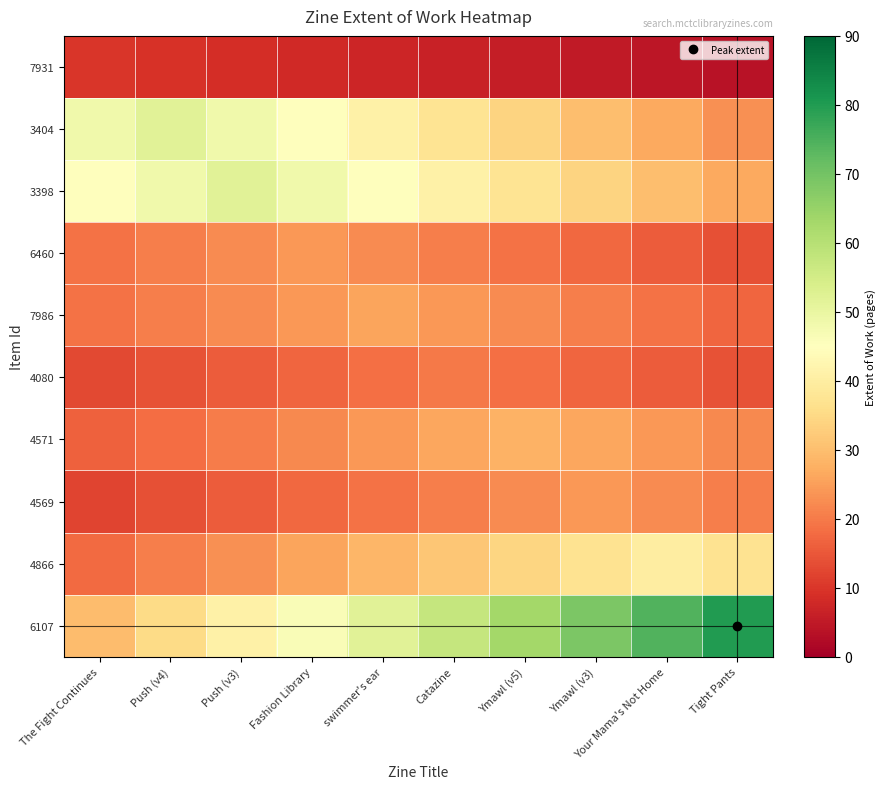

Reading right to left, what are all the values shown in this chart?

7931: Tight Pants=3.7	Your Mama's Not Home=4.4	Ymawl (v3)=5.1	Ymawl (v5)=5.8	Catazine=6.5	swimmer's ear=7.2	Fashion Library=7.9	Push (v3)=8.6	Push (v4)=9.3	The Fight Continues=10.0
3404: Tight Pants=22.9	Your Mama's Not Home=26.5	Ymawl (v3)=30.2	Ymawl (v5)=33.8	Catazine=37.4	swimmer's ear=41.1	Fashion Library=44.7	Push (v3)=48.4	Push (v4)=52.0	The Fight Continues=48.4
3398: Tight Pants=26.5	Your Mama's Not Home=30.2	Ymawl (v3)=33.8	Ymawl (v5)=37.4	Catazine=41.1	swimmer's ear=44.7	Fashion Library=48.4	Push (v3)=52.0	Push (v4)=48.4	The Fight Continues=44.7
6460: Tight Pants=13.9	Your Mama's Not Home=15.6	Ymawl (v3)=17.3	Ymawl (v5)=19.0	Catazine=20.6	swimmer's ear=22.3	Fashion Library=24.0	Push (v3)=22.3	Push (v4)=20.6	The Fight Continues=19.0
7986: Tight Pants=16.9	Your Mama's Not Home=18.7	Ymawl (v3)=20.5	Ymawl (v5)=22.4	Catazine=24.2	swimmer's ear=26.0	Fashion Library=24.2	Push (v3)=22.4	Push (v4)=20.5	The Fight Continues=18.7
4080: Tight Pants=14.4	Your Mama's Not Home=15.8	Ymawl (v3)=17.2	Ymawl (v5)=18.6	Catazine=20.0	swimmer's ear=18.6	Fashion Library=17.2	Push (v3)=15.8	Push (v4)=14.4	The Fight Continues=13.0
4571: Tight Pants=22.1	Your Mama's Not Home=24.1	Ymawl (v3)=26.0	Ymawl (v5)=28.0	Catazine=26.0	swimmer's ear=24.1	Fashion Library=22.1	Push (v3)=20.2	Push (v4)=18.2	The Fight Continues=16.2
4569: Tight Pants=20.6	Your Mama's Not Home=22.3	Ymawl (v3)=24.0	Ymawl (v5)=22.3	Catazine=20.6	swimmer's ear=19.0	Fashion Library=17.3	Push (v3)=15.6	Push (v4)=13.9	The Fight Continues=12.2
4866: Tight Pants=37.2	Your Mama's Not Home=40.0	Ymawl (v3)=37.2	Ymawl (v5)=34.4	Catazine=31.6	swimmer's ear=28.8	Fashion Library=26.0	Push (v3)=23.2	Push (v4)=20.4	The Fight Continues=17.6
6107: Tight Pants=80.0	Your Mama's Not Home=74.4	Ymawl (v3)=68.8	Ymawl (v5)=63.2	Catazine=57.6	swimmer's ear=52.0	Fashion Library=46.4	Push (v3)=40.8	Push (v4)=35.2	The Fight Continues=29.6